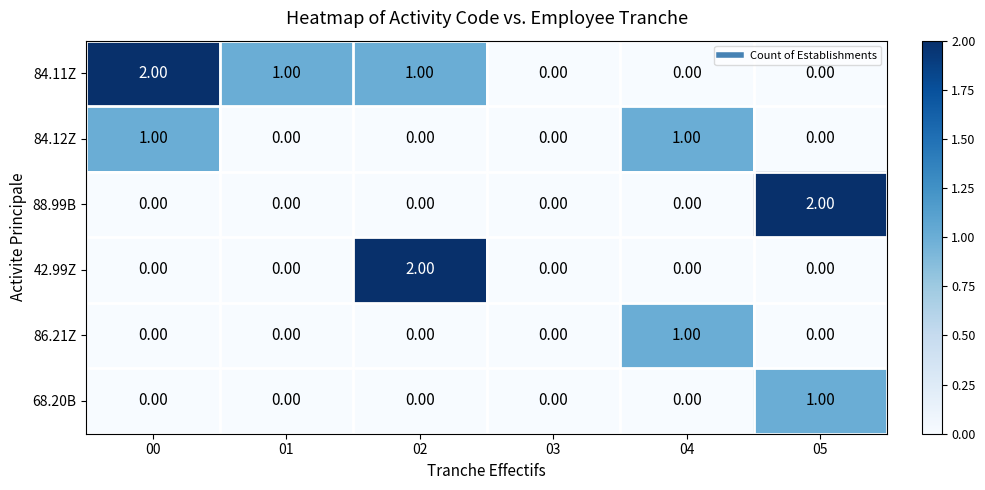

Between 03 and 05, which series saw the biggest shift?

88.99B